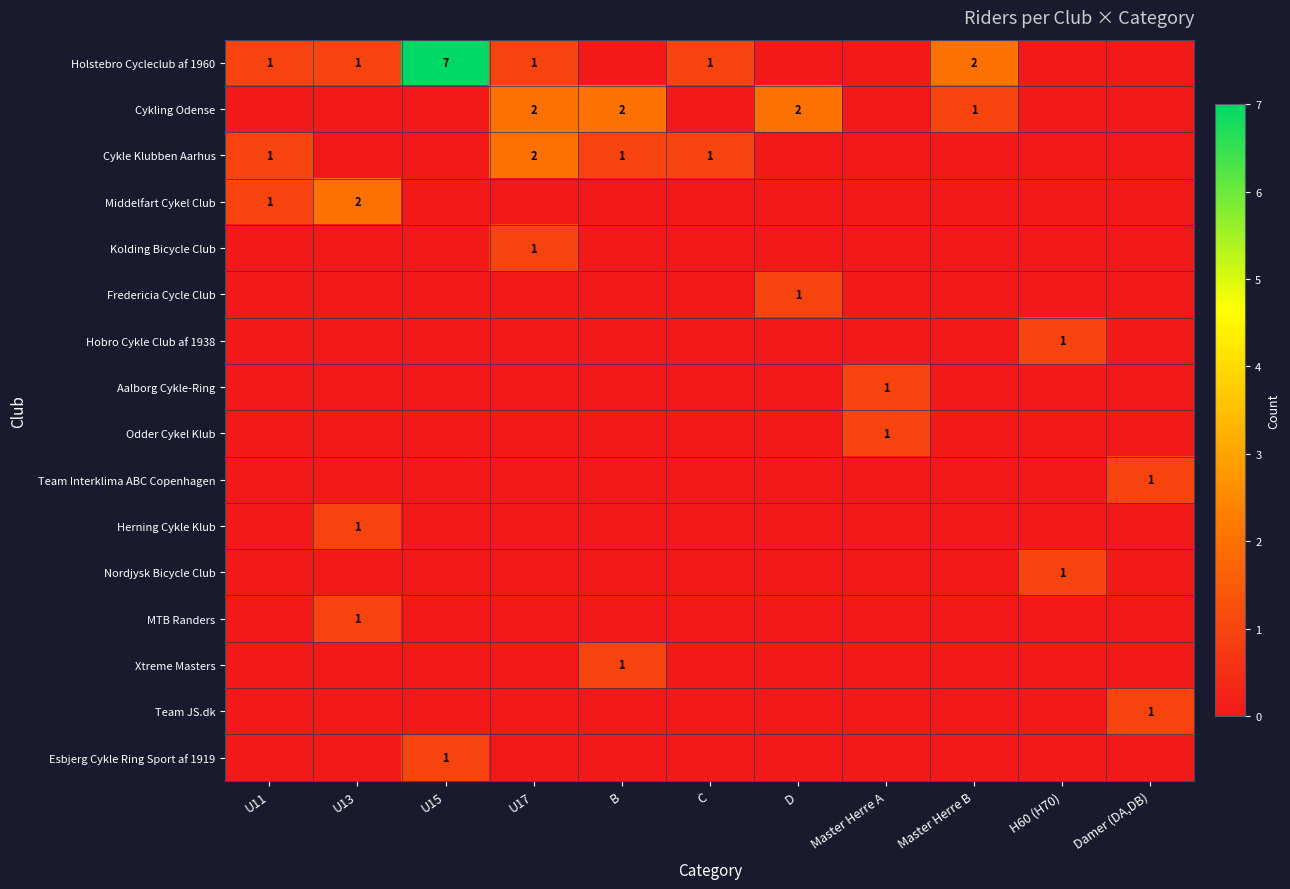

True or false: Aalborg Cykle-Ring has a value of 1 at Master Herre A.

True